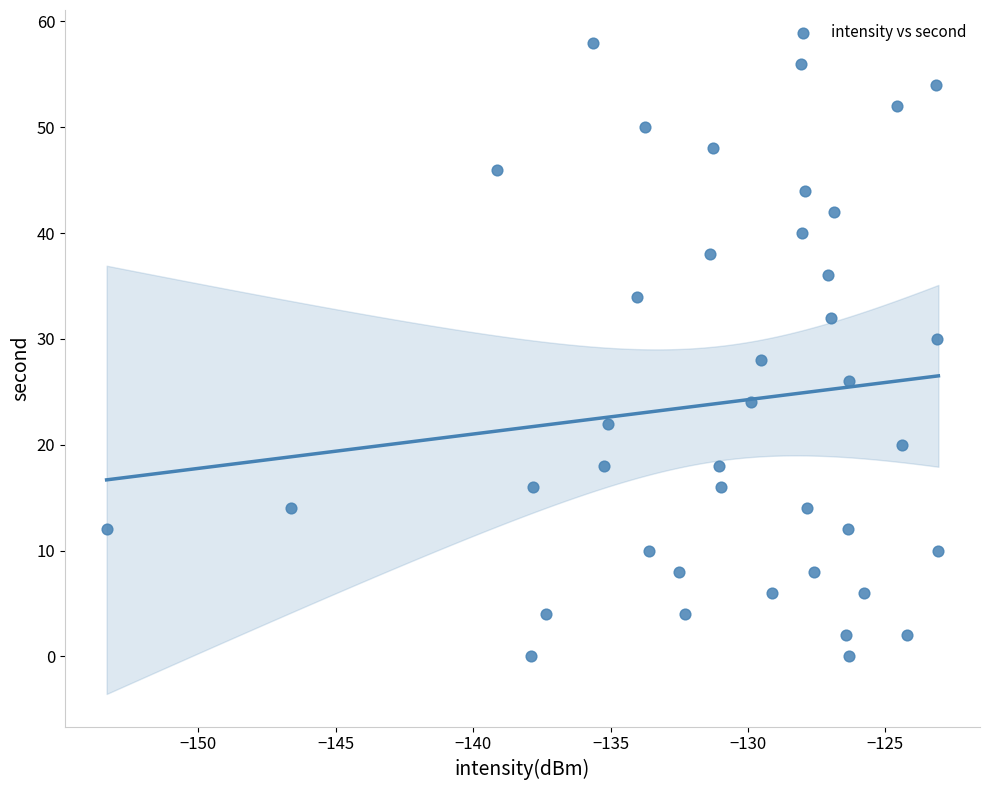

What is the range of Y values (max minus min)?

58